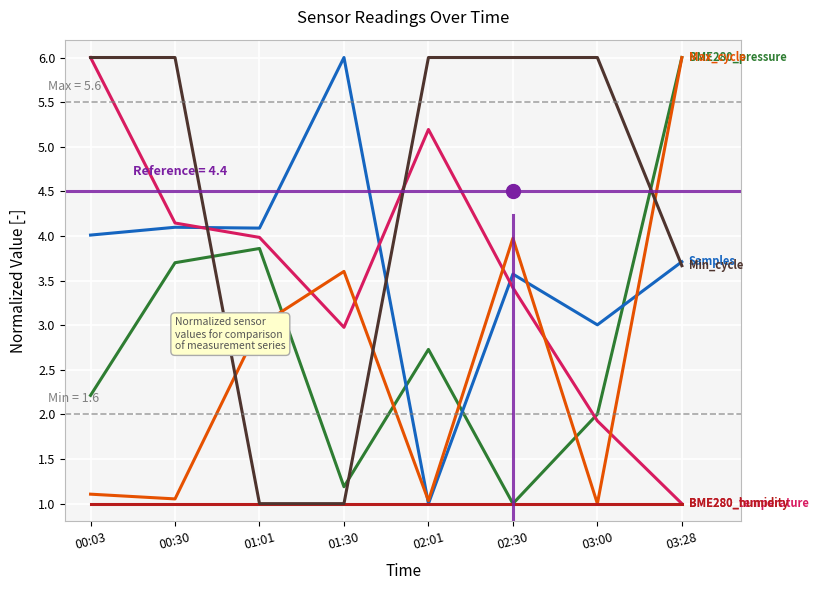

What is the difference between the highest and lowest values at 02:01?

5.0